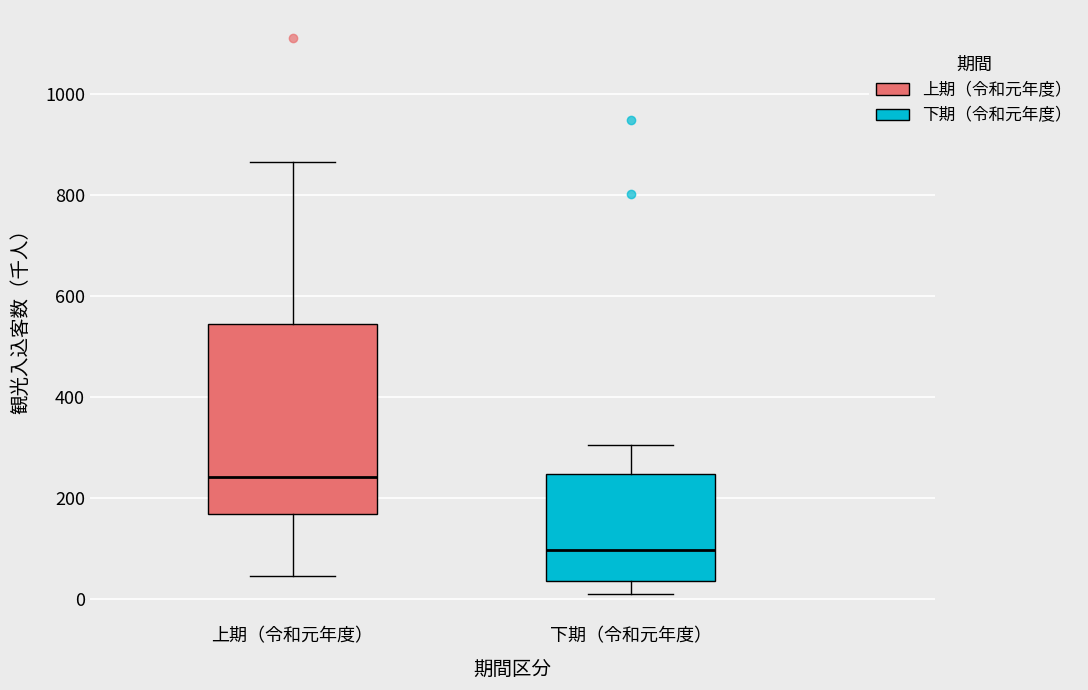

Reading left to right, read every box against the y-axis: the position of its median line, the range the box covers, and the ends of its whiskers. The values are not printed on the chart, so give them approximately, as read against the axis.

上期（令和元年度）: median 240, box 160 to 540, whiskers 40 to 860
下期（令和元年度）: median 100, box 40 to 240, whiskers 0 to 300